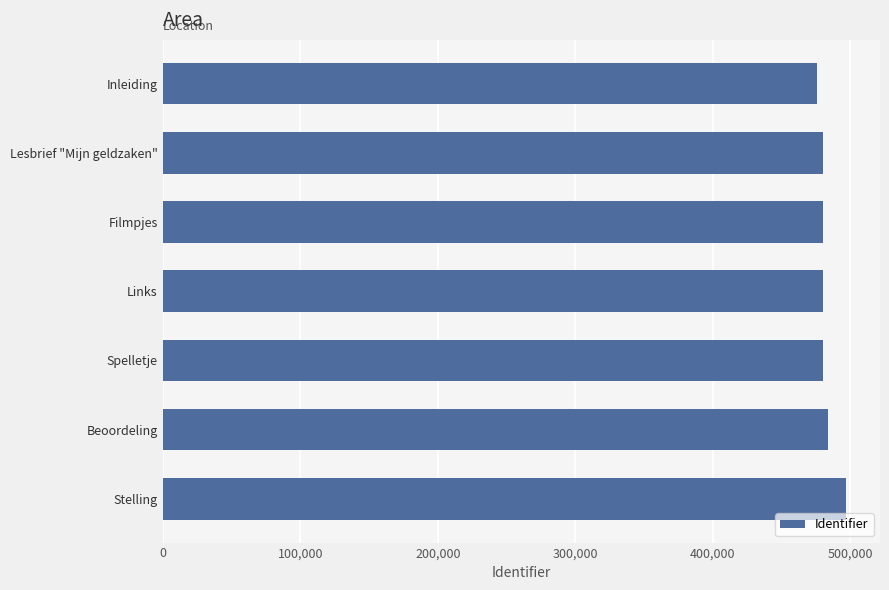

Between Stelling and Links, which is larger?

Stelling